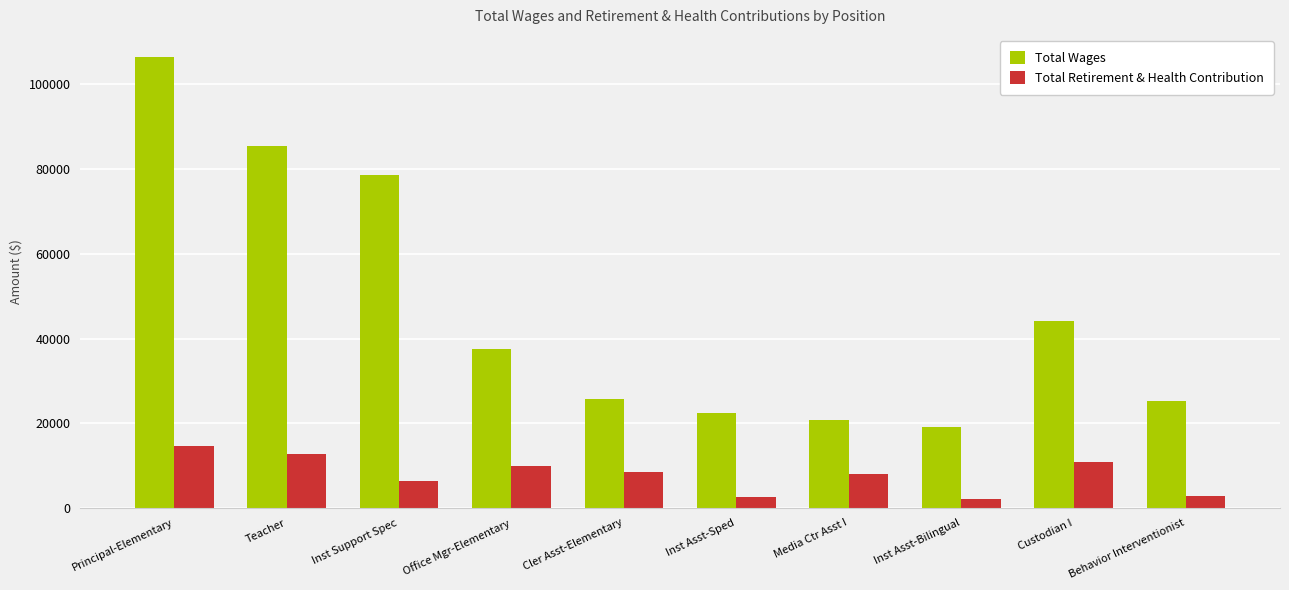

The Total Wages series shows 44142 at Custodian I. True or false?

True